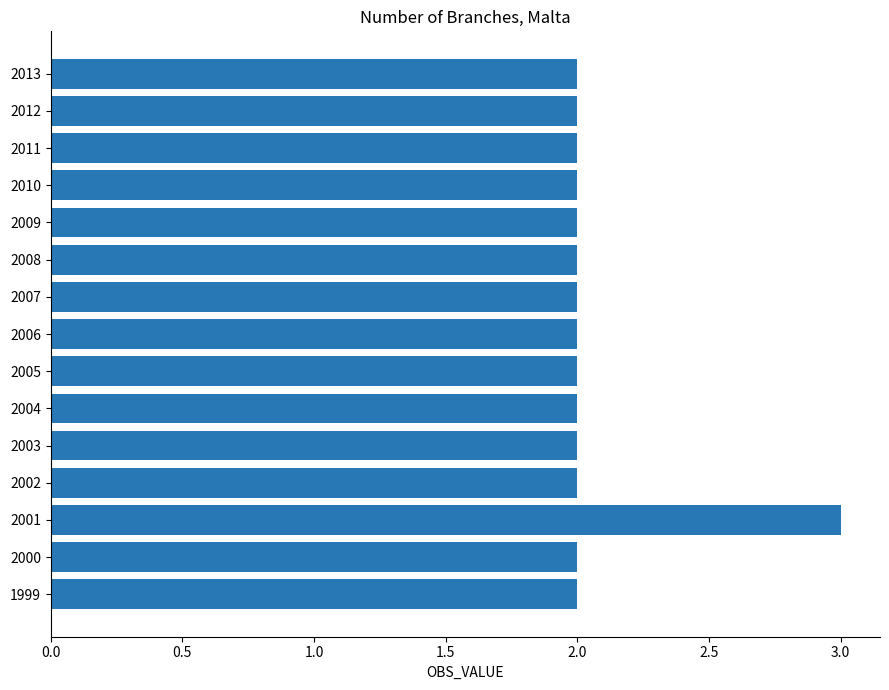

Which category has the highest value across all series?

2001